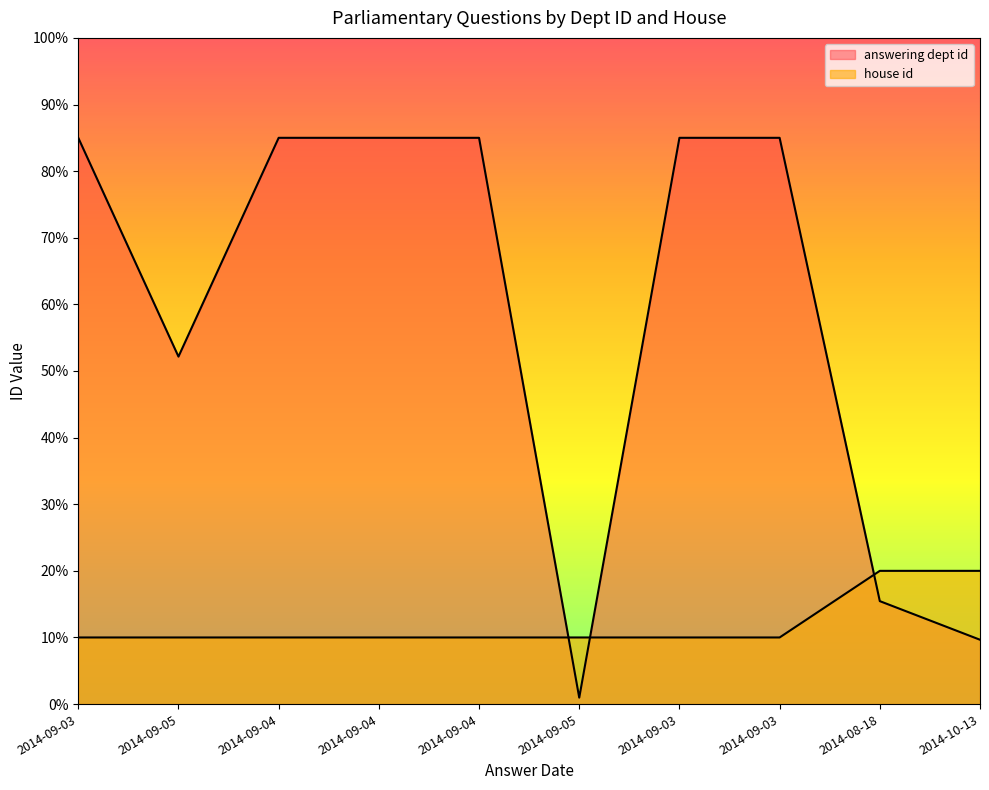

At 2014-09-04, list the series in order from smallest to largest.

house id, answering dept id